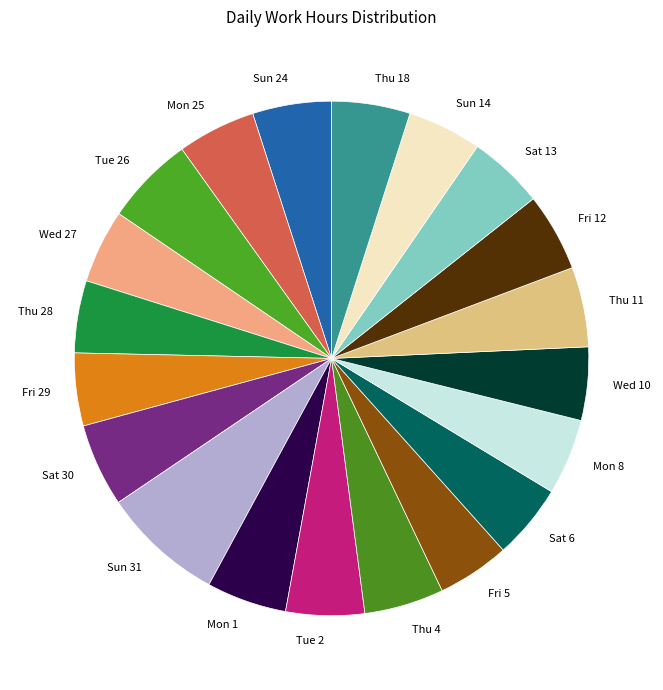

Does any single category account for the majority?

No